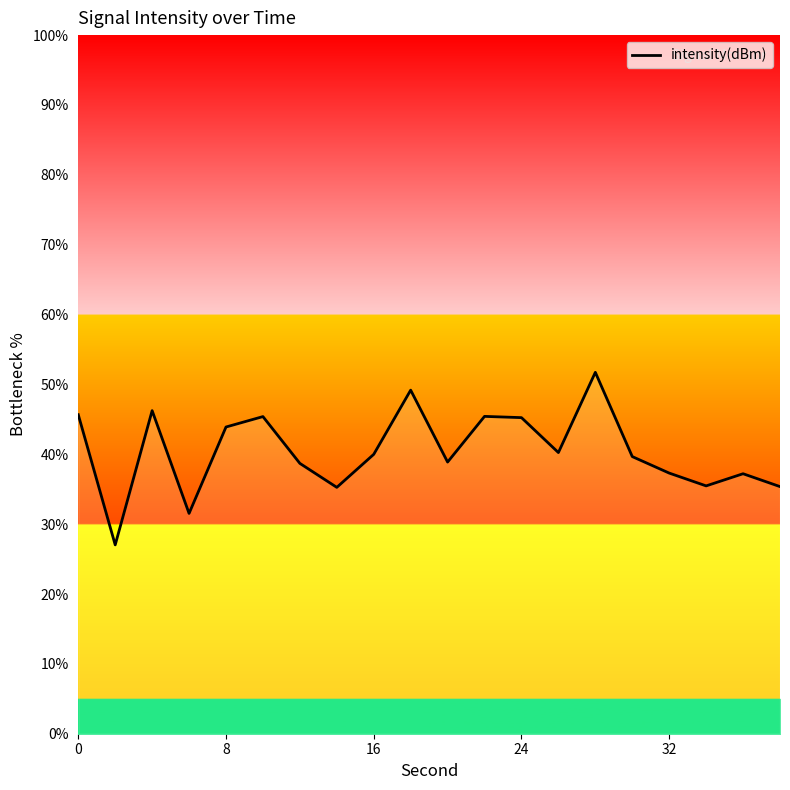

What is the sum of all values?

809.5